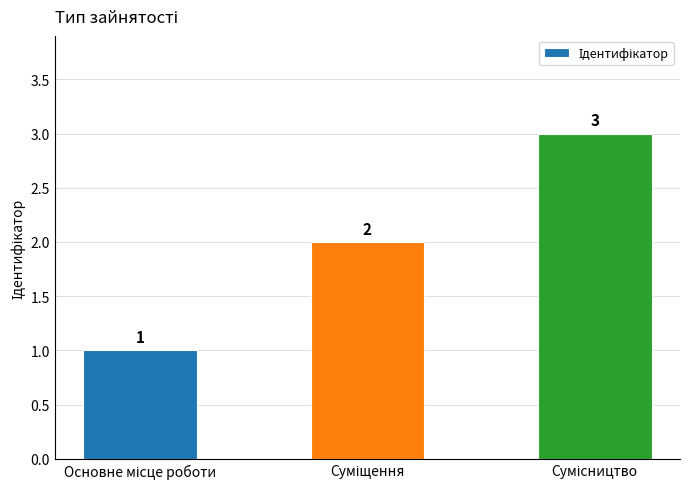

What is the maximum value shown in the chart?

3